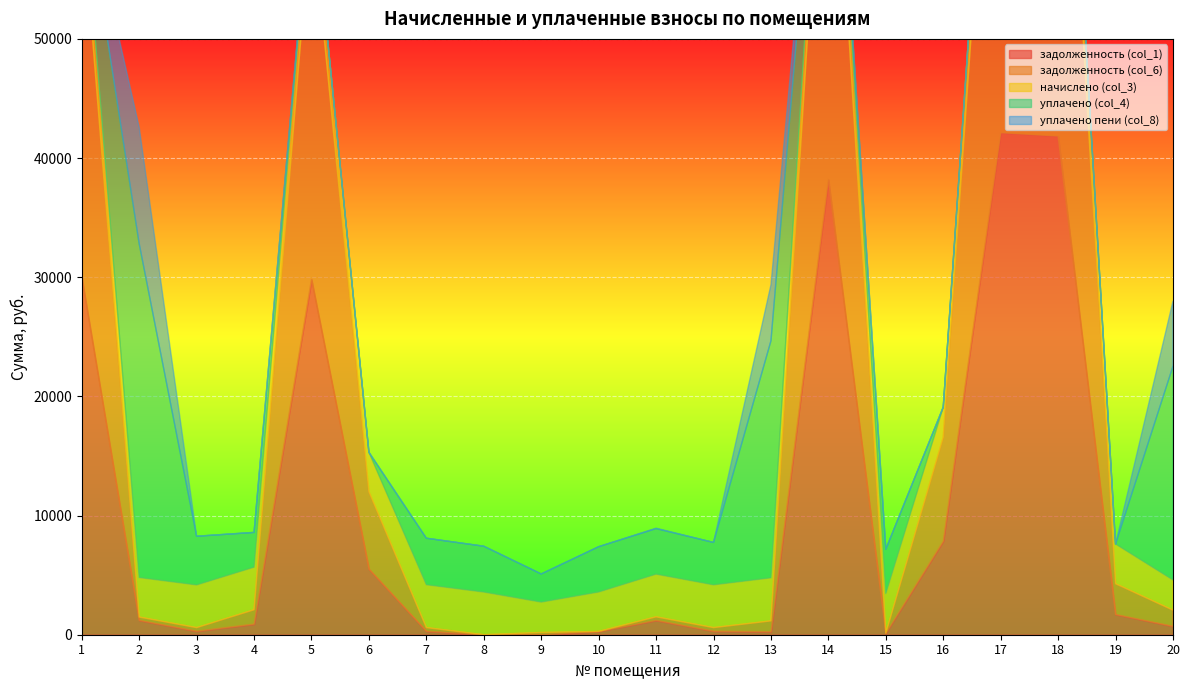

How many times do задолженность (col_6) and задолженность (col_1) cross each other?

4